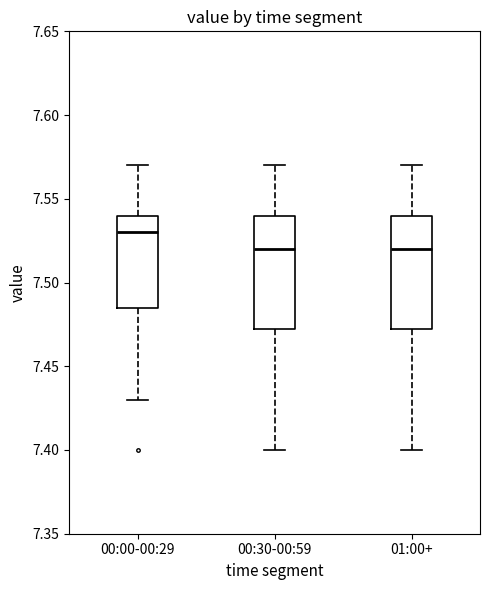

Where does the median line of the box for 01:00+ sit on the y-axis? The values are not printed on the chart, so give them approximately, as read against the axis.

7.520